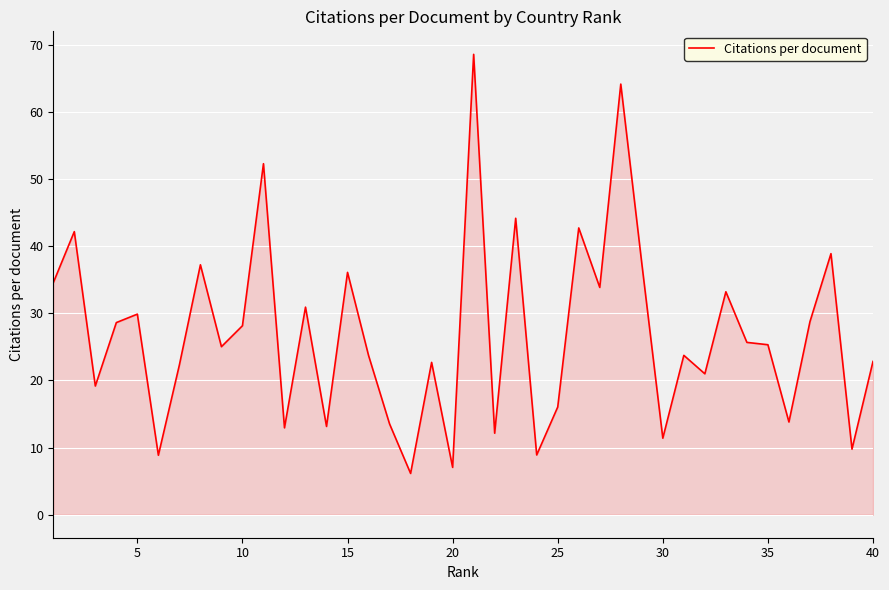

What is the maximum value shown in the chart?

68.6